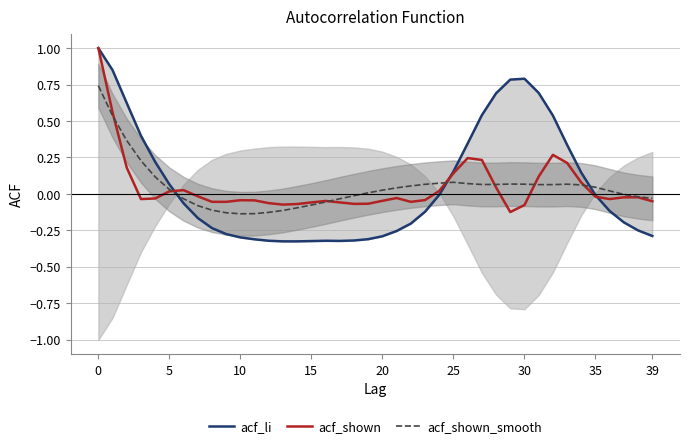

The acf_shown_smooth series shows -0.0 at 39. True or false?

False